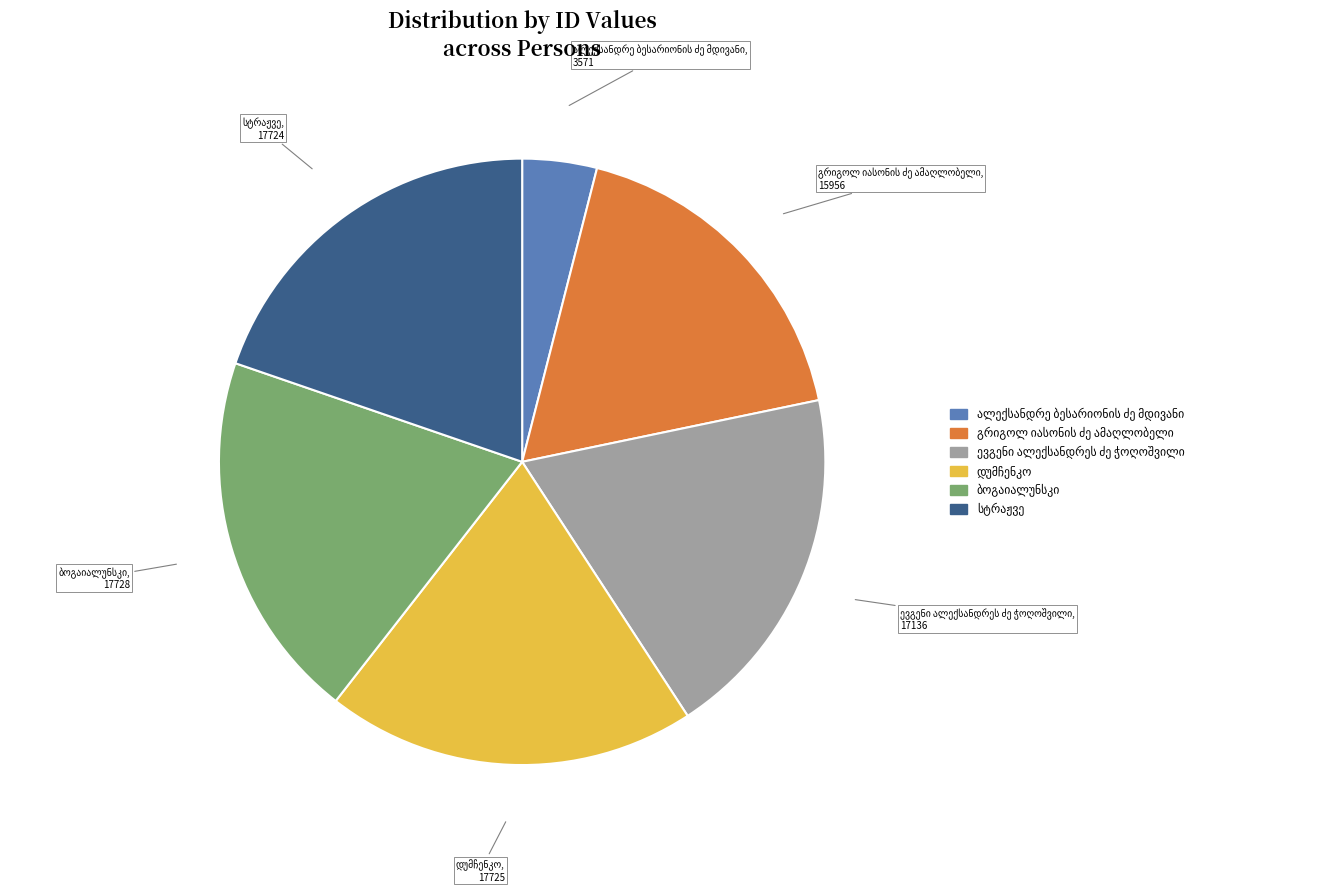

Is there any slice that represents more than half of the pie?

No